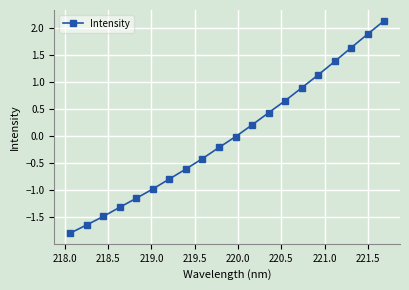

What is the difference between the maximum and minimum values?

3.9